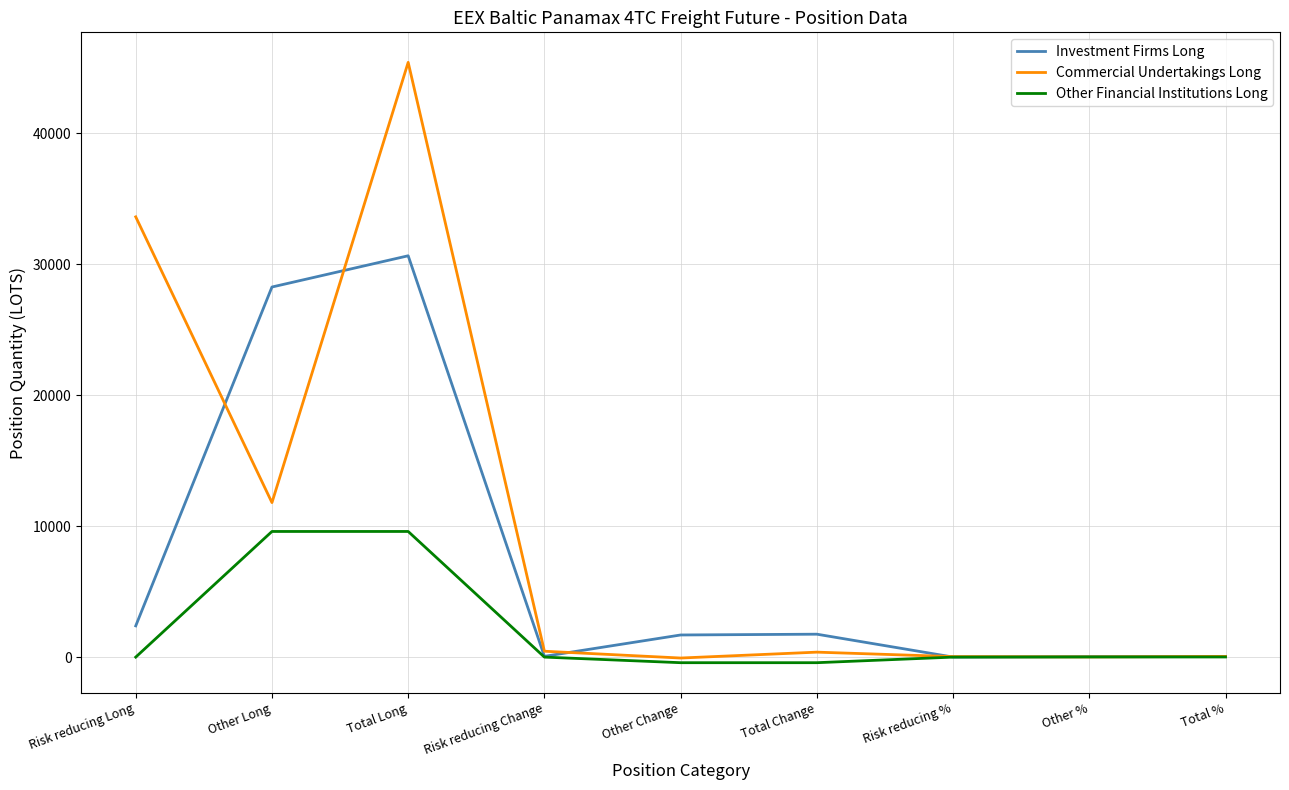

What is the difference between the maximum and minimum values in the Other Financial Institutions Long series?

10017.0